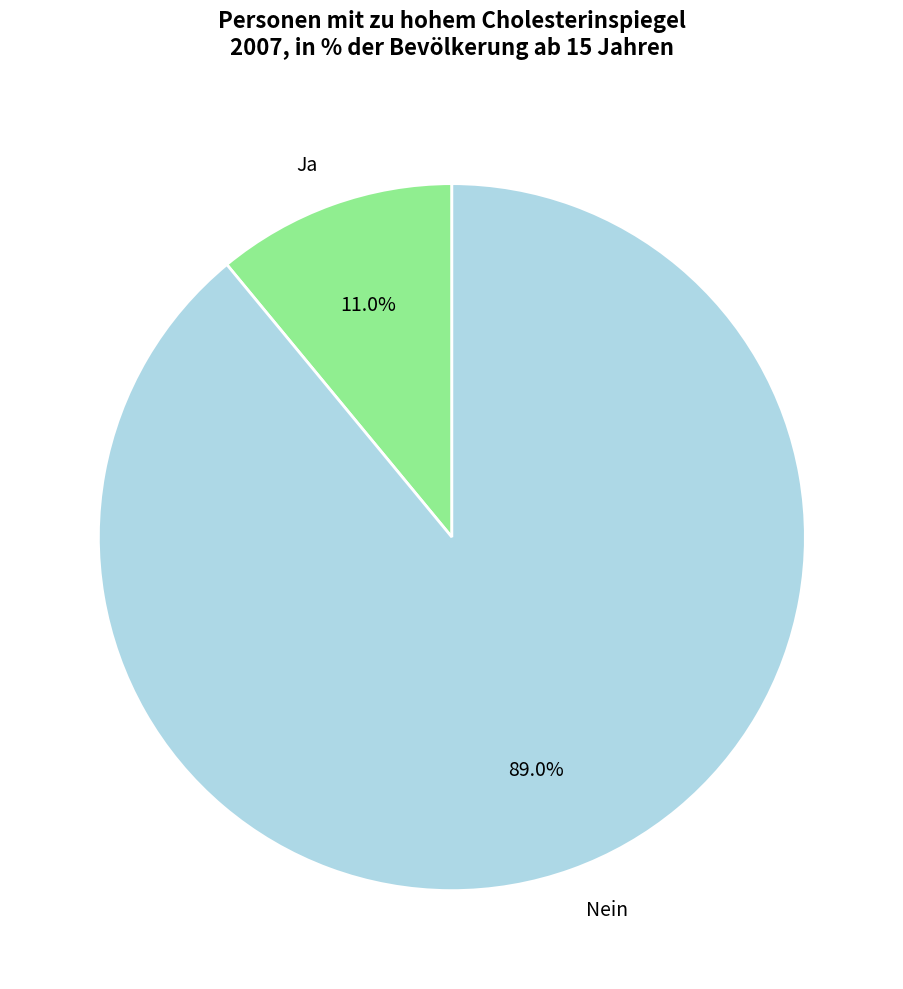

Count the number of slices in the pie.

2